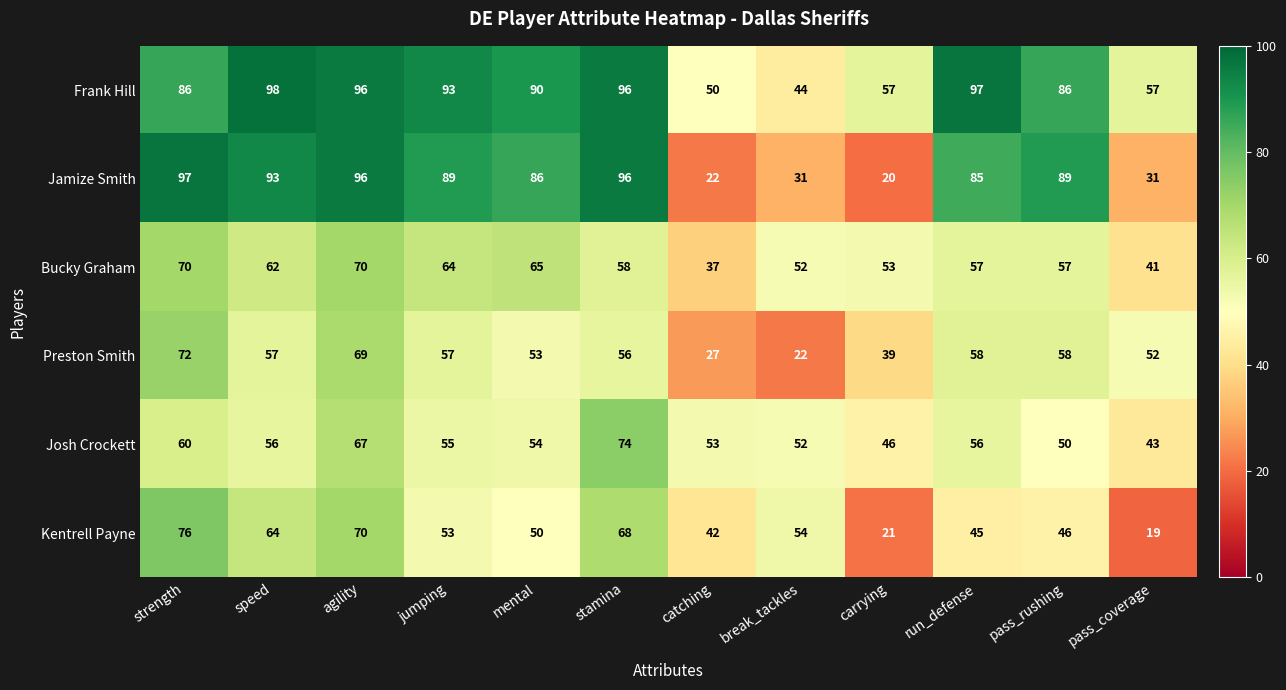

Which label corresponds to the largest value in the chart?

speed